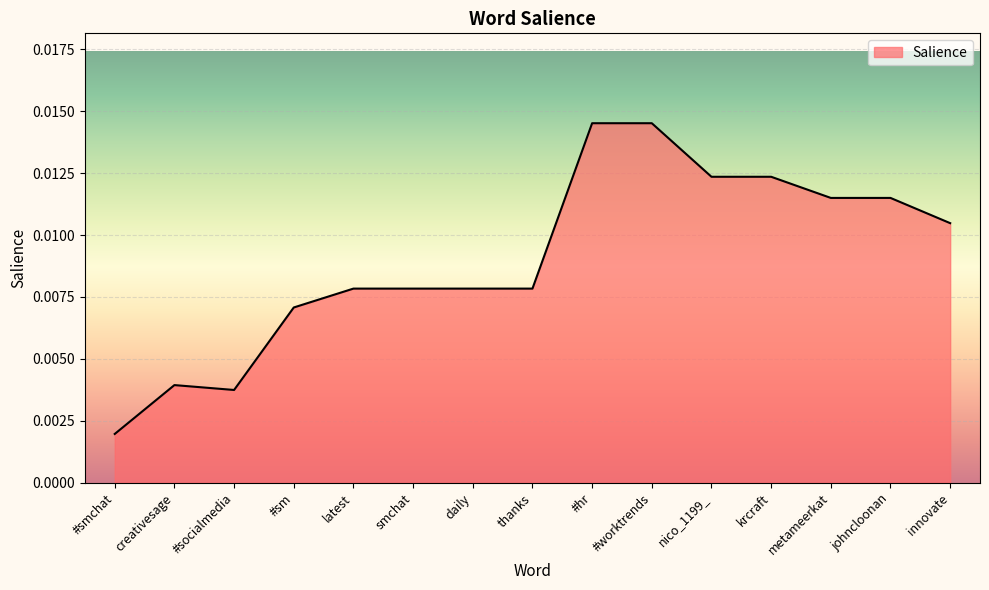

At which label is the value closest to 0?

#smchat